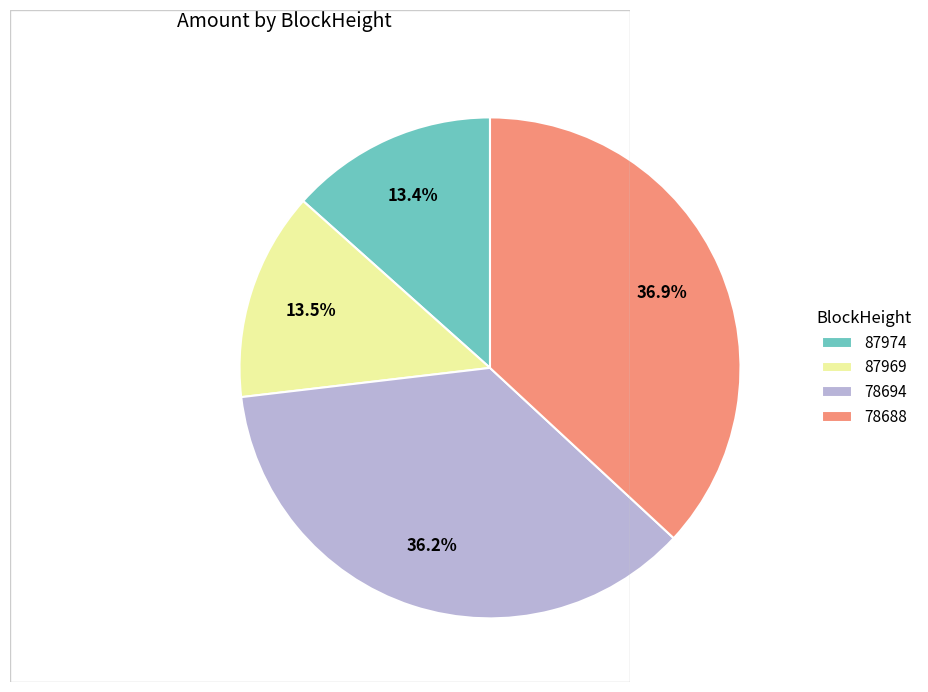

The 87974 slice represents 7% of the pie. True or false?

False